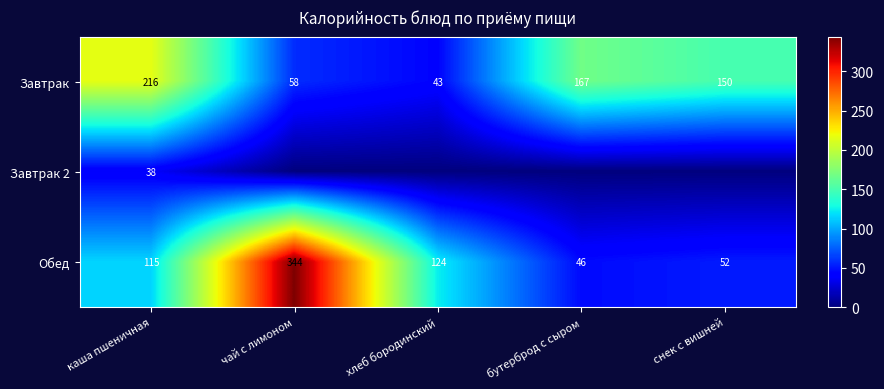

At which label does Обед reach its peak?

чай с лимоном